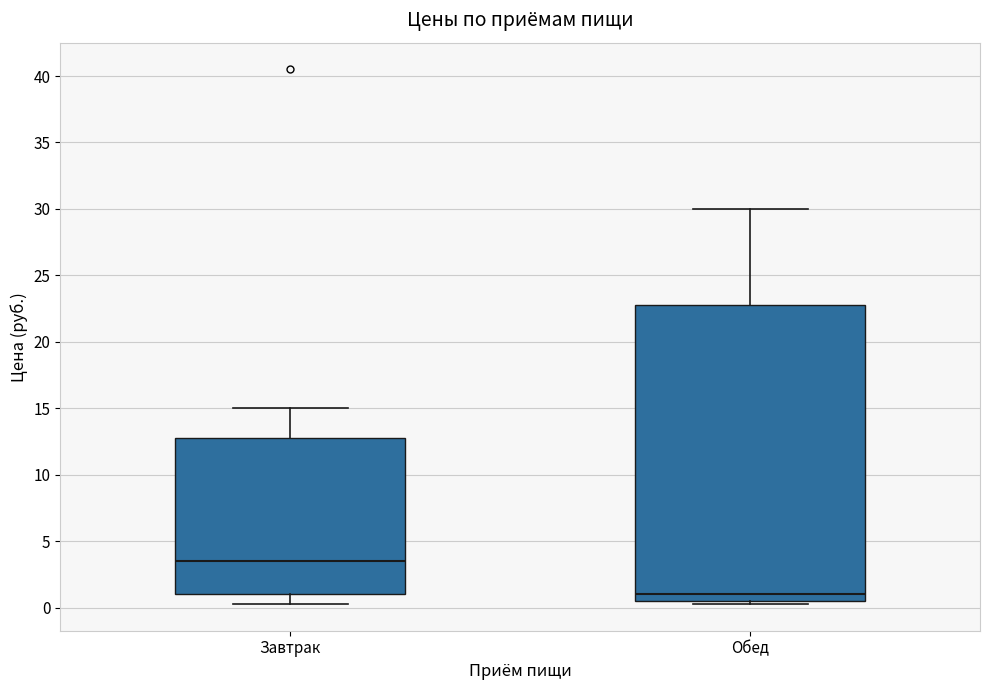

Which box has the lowest median line?

Обед